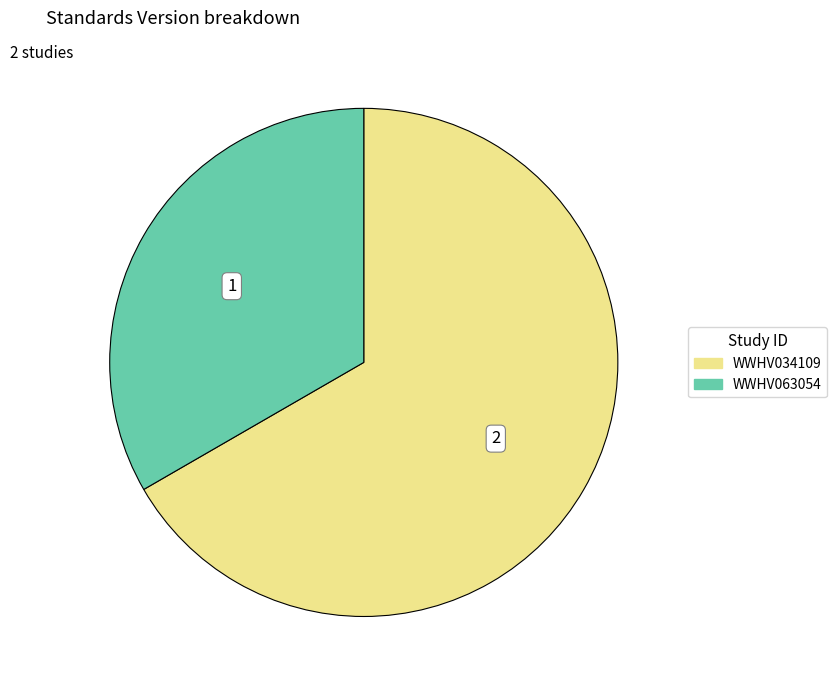

Rank the categories by value from lowest to highest.

WWHV063054, WWHV034109